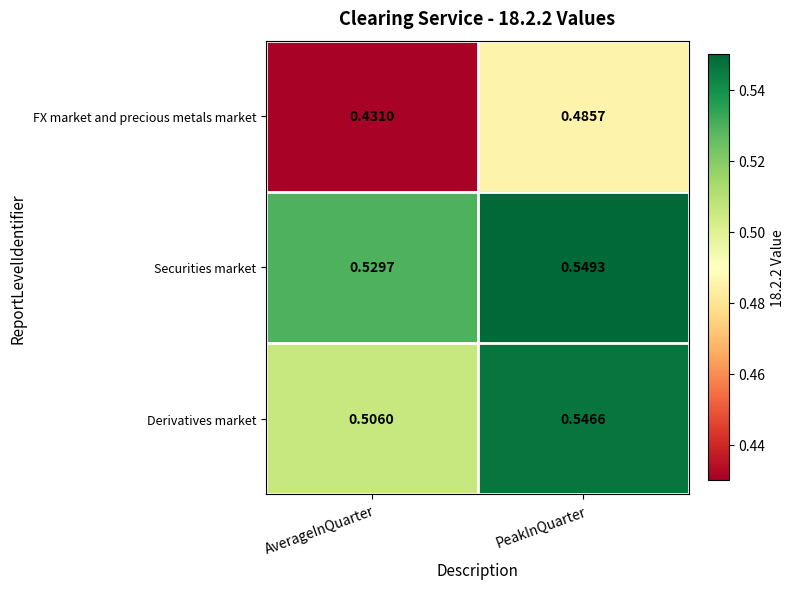

What is the spread (max minus min) of values at AverageInQuarter?

0.1